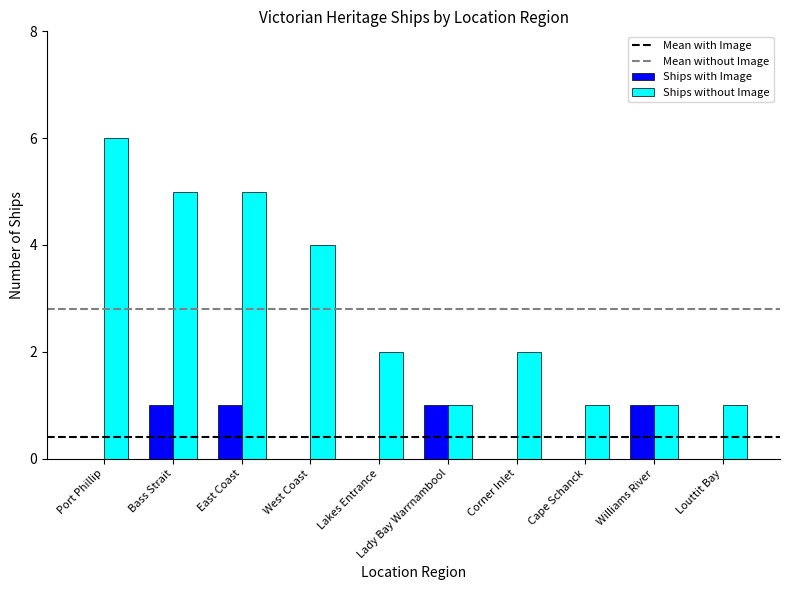

What is the total value across all series at East Coast?

6